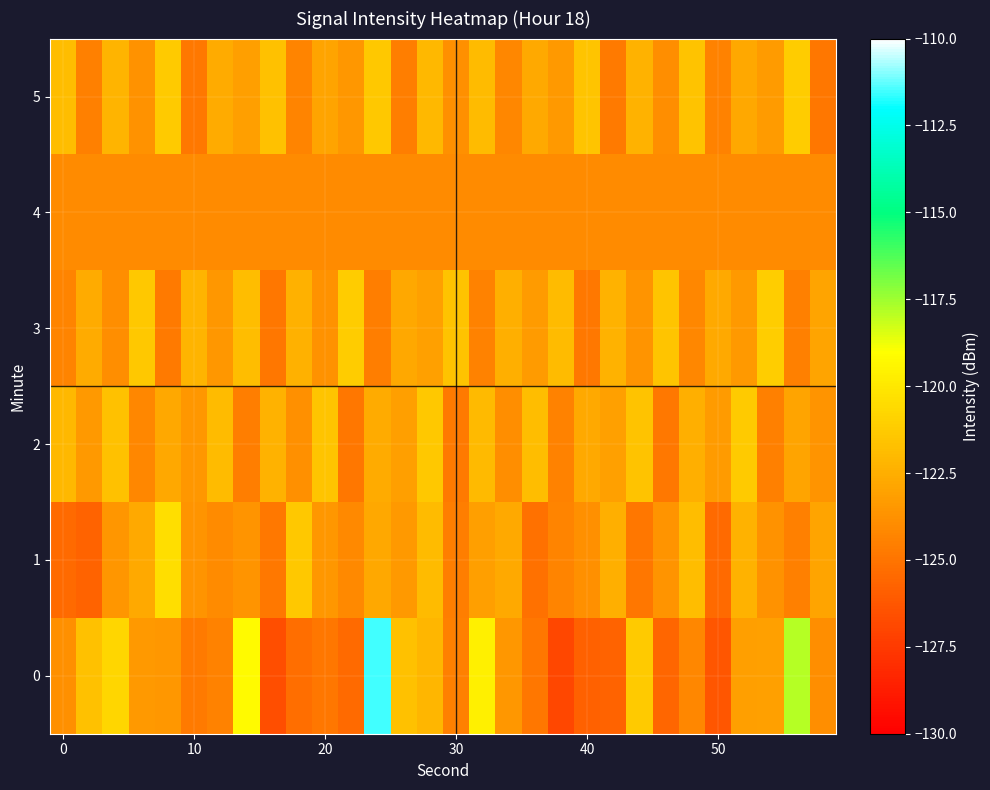

Reading left to right, what are all the values shown in this chart?

0: -123.8	-121.7	-120.8	-123.4	-123.5	-124.7	-124.4	-119.2	-126.6	-125.3	-124.9	-125.4	-111.6	-121.6	-122.2	-124.5	-119.7	-123.5	-124.9	-126.9	-125.8	-125.7	-121.3	-125.6	-124.2	-126.3	-123.1	-123.1	-117.8	-123.8
1: -125.5	-125.7	-123.6	-122.7	-120.4	-123.6	-124.1	-123.6	-124.8	-121.4	-123.5	-124.1	-122.8	-123.4	-121.9	-124.6	-123.2	-122.7	-125.1	-124.3	-123.8	-122.5	-124.9	-123.6	-121.8	-125.4	-122.3	-123.7	-124.5	-122.9
2: -122.1	-123.4	-121.7	-124.2	-122.8	-123.5	-121.9	-124.6	-122.3	-123.8	-121.5	-124.9	-122.6	-123.2	-121.4	-124.7	-122.0	-123.9	-121.8	-124.4	-122.7	-123.1	-121.6	-124.8	-122.5	-123.3	-121.3	-124.5	-122.9	-123.6
3: -124.3	-122.6	-123.9	-121.4	-124.7	-122.2	-123.5	-121.8	-124.9	-122.4	-123.7	-121.2	-124.6	-122.8	-123.1	-121.6	-124.4	-122.5	-123.3	-121.9	-124.8	-122.3	-123.6	-121.5	-124.2	-122.7	-123.4	-121.1	-124.5	-122.9
4: -124.0	-124.0	-124.0	-124.0	-124.0	-124.0	-124.0	-124.0	-124.0	-124.0	-124.0	-124.0	-124.0	-124.0	-124.0	-124.0	-124.0	-124.0	-124.0	-124.0	-124.0	-124.0	-124.0	-124.0	-124.0	-124.0	-124.0	-124.0	-124.0	-124.0
5: -121.8	-124.5	-122.2	-123.7	-121.3	-124.8	-122.6	-123.2	-121.7	-124.3	-122.9	-123.5	-121.4	-124.6	-122.1	-123.8	-121.9	-124.2	-122.7	-123.4	-121.5	-124.7	-122.3	-123.9	-121.6	-124.4	-122.8	-123.3	-121.2	-124.9